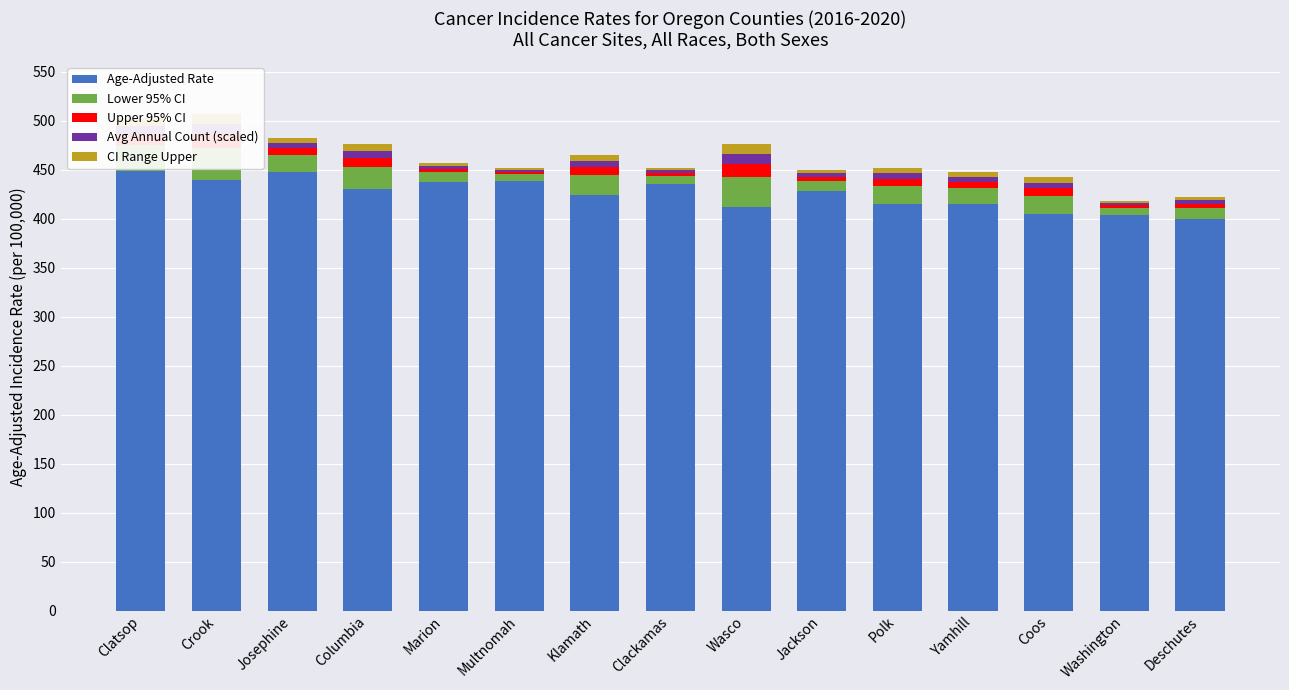

What is the label of the 10th bar from the right?

Multnomah